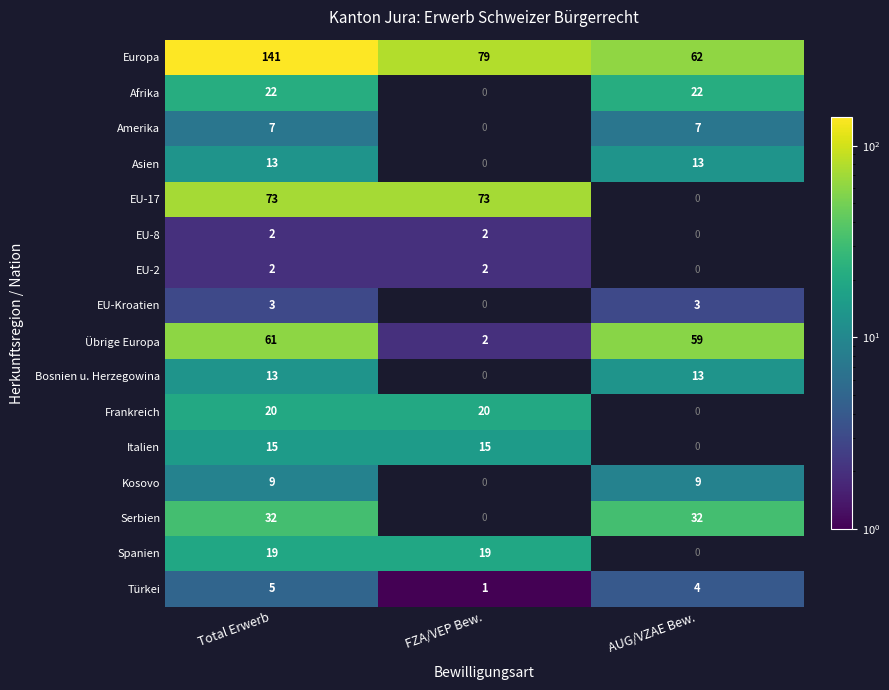

Rank the categories by Türkei value from lowest to highest.

FZA/VEP Bew., AUG/VZAE Bew., Total Erwerb